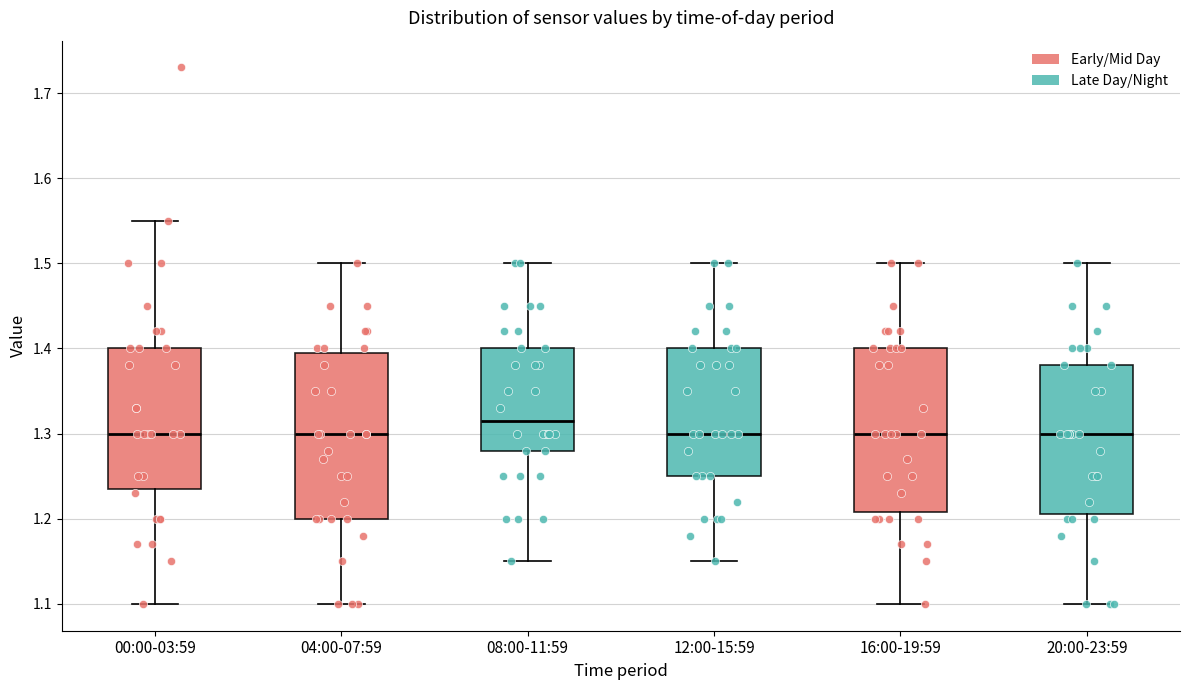

Where does the median line of the box for 04:00-07:59 sit on the y-axis? The values are not printed on the chart, so give them approximately, as read against the axis.

1.30